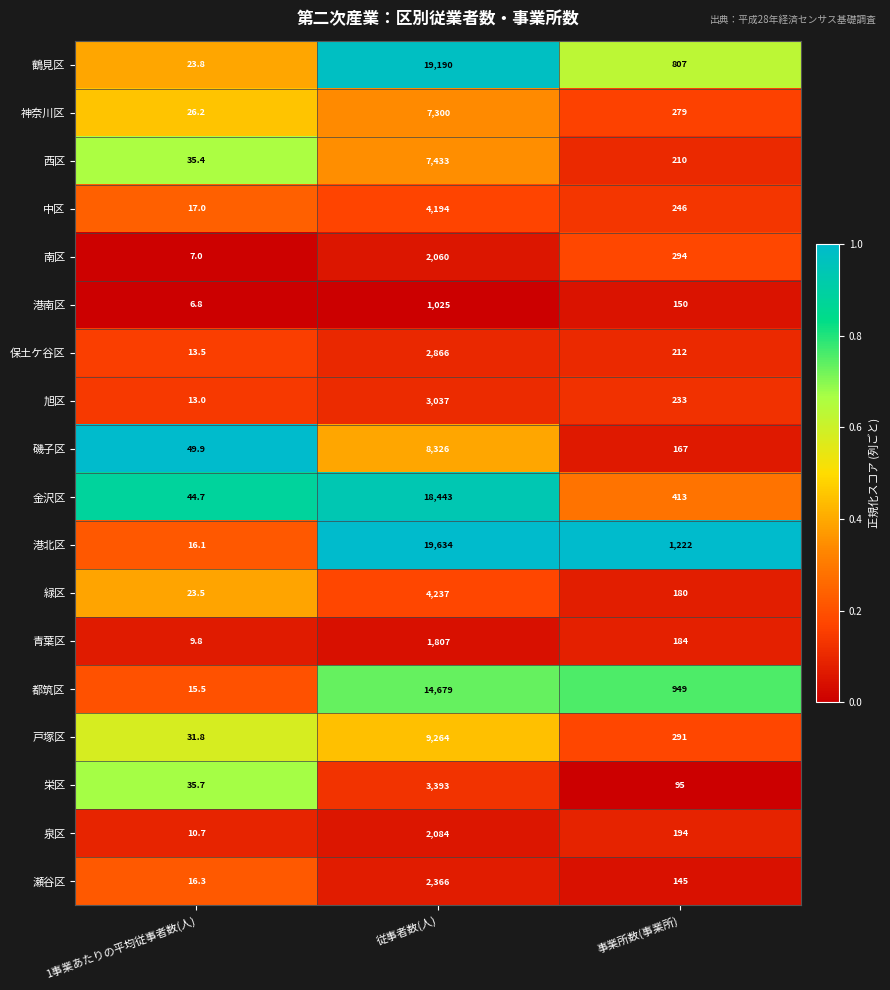

What is the average value of the 神奈川区 series?

2535.1